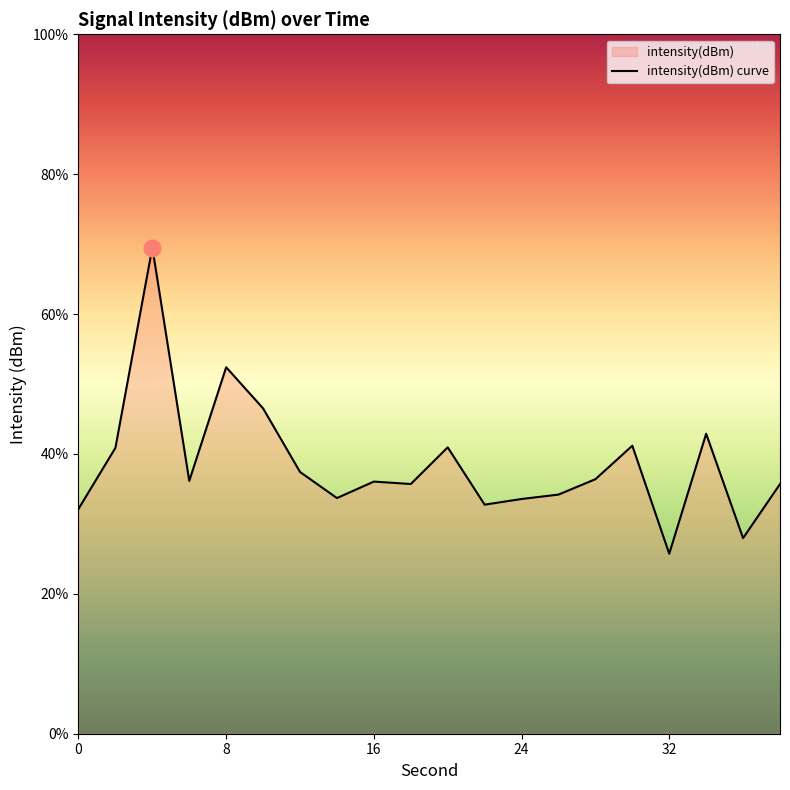

What is the value of the 11th point from the left?

-131.8